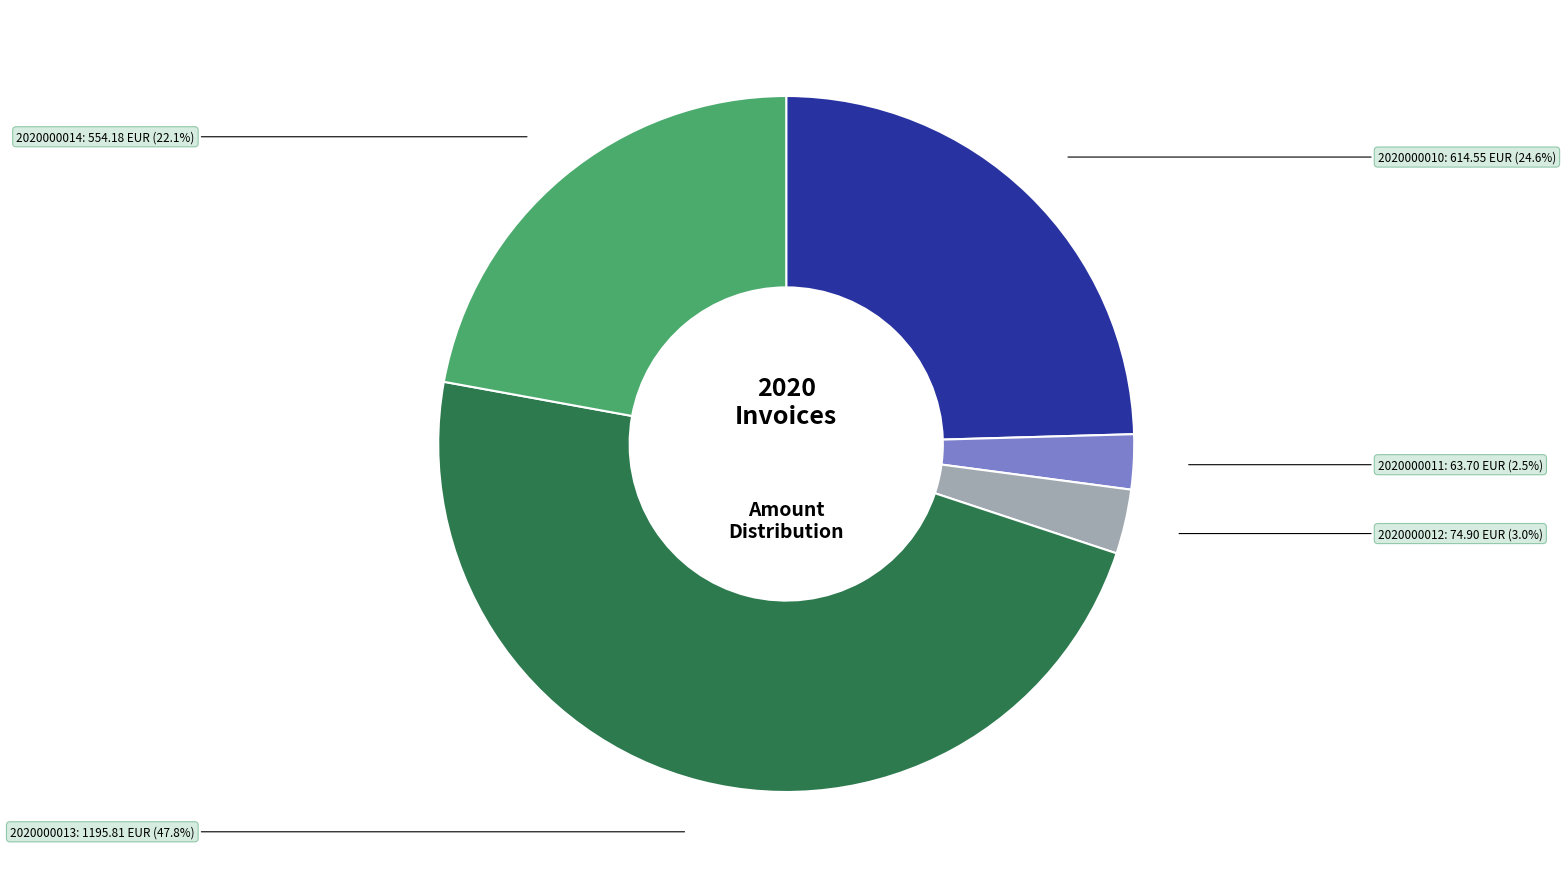

Which slice is the largest?

2020000013